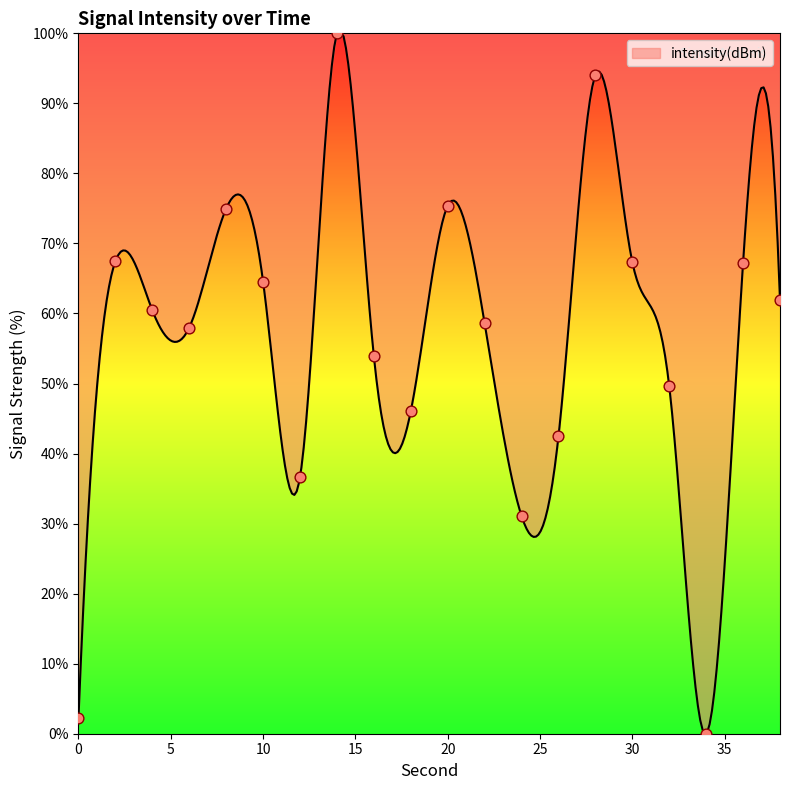

What is the change in value from 12 to 24?

-5.6